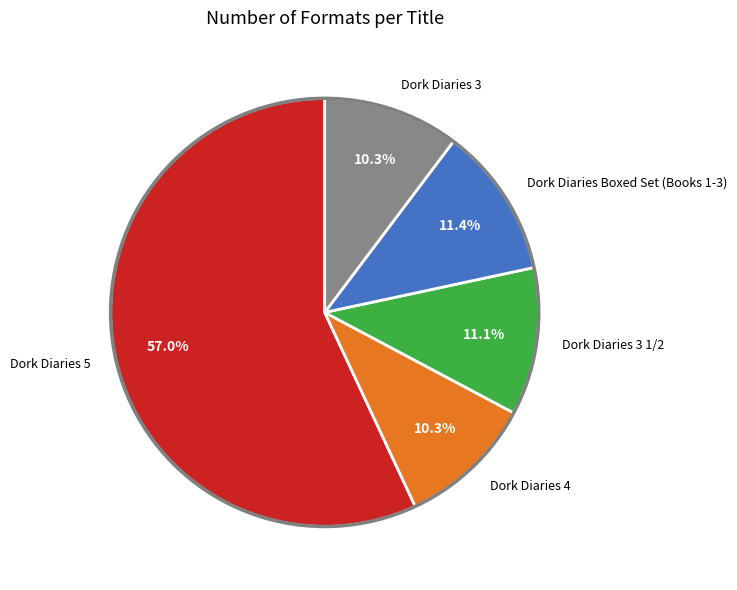

Between Dork Diaries 3 1/2 and Dork Diaries 5, which is larger?

Dork Diaries 5